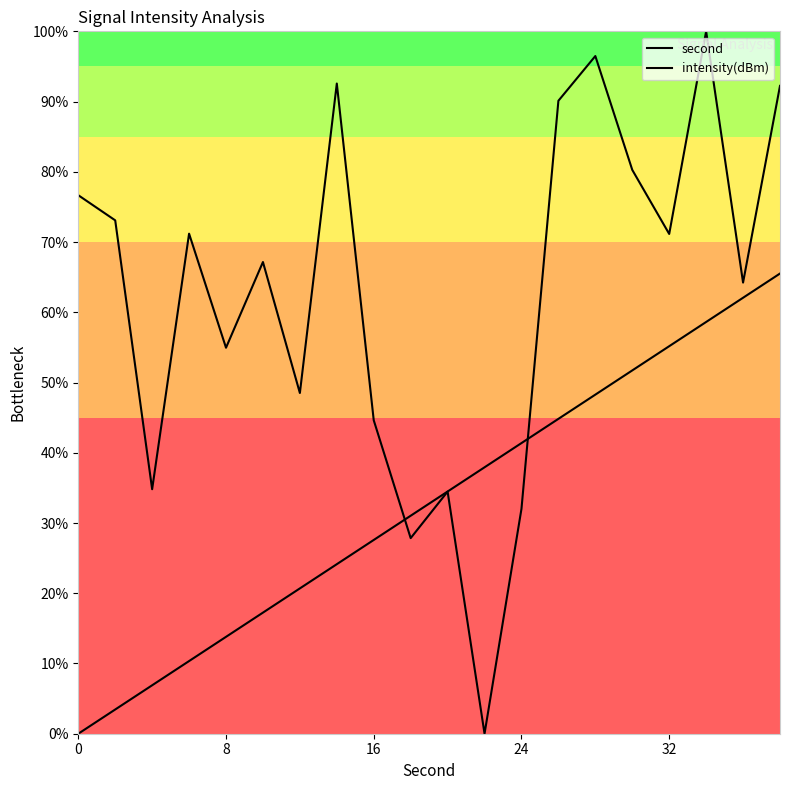

Rank the series by their maximum value, from lowest to highest.

second, intensity(dBm)